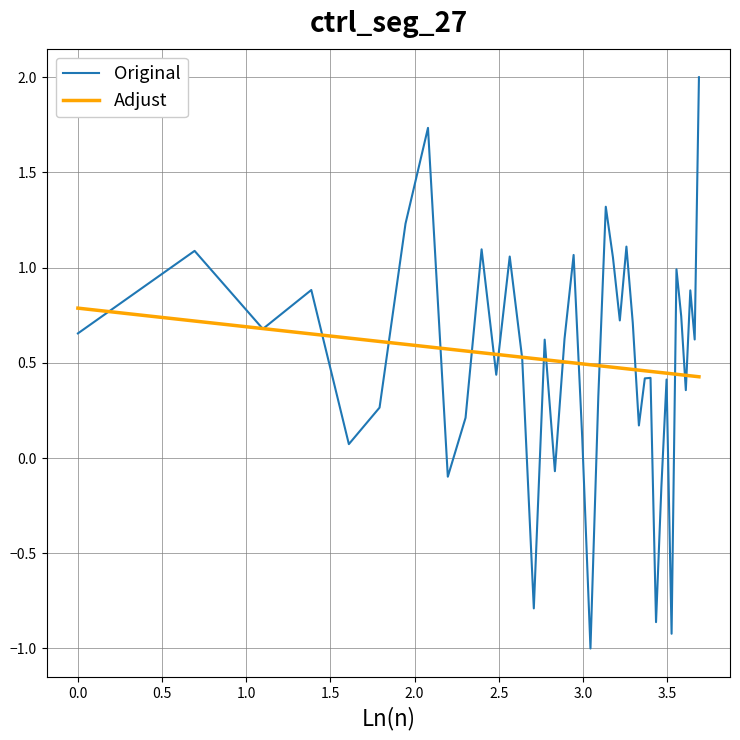

What is the greatest value displayed?

2.0